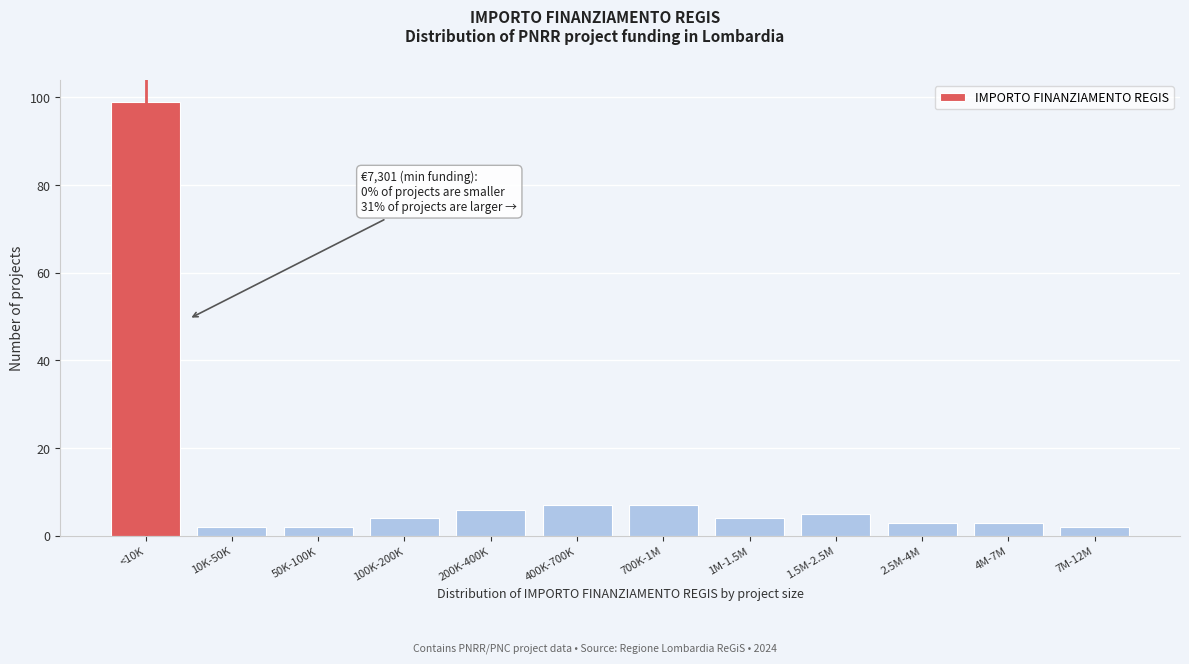

Reading left to right, what are all the values shown in this chart?

99	2	2	4	6	7	7	4	5	3	3	2